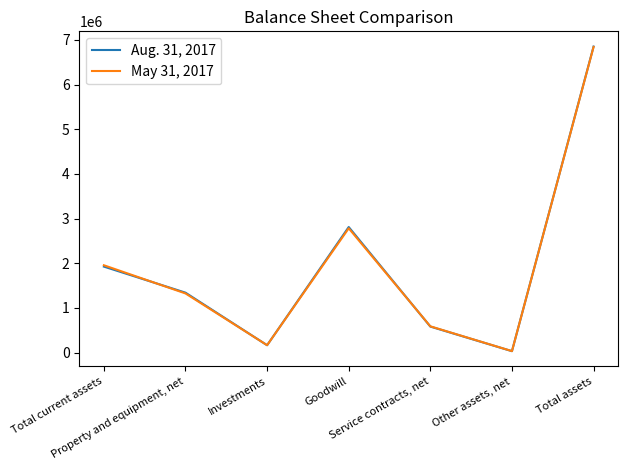

Rank the series at Other assets, net from lowest to highest value.

Aug. 31, 2017, May 31, 2017